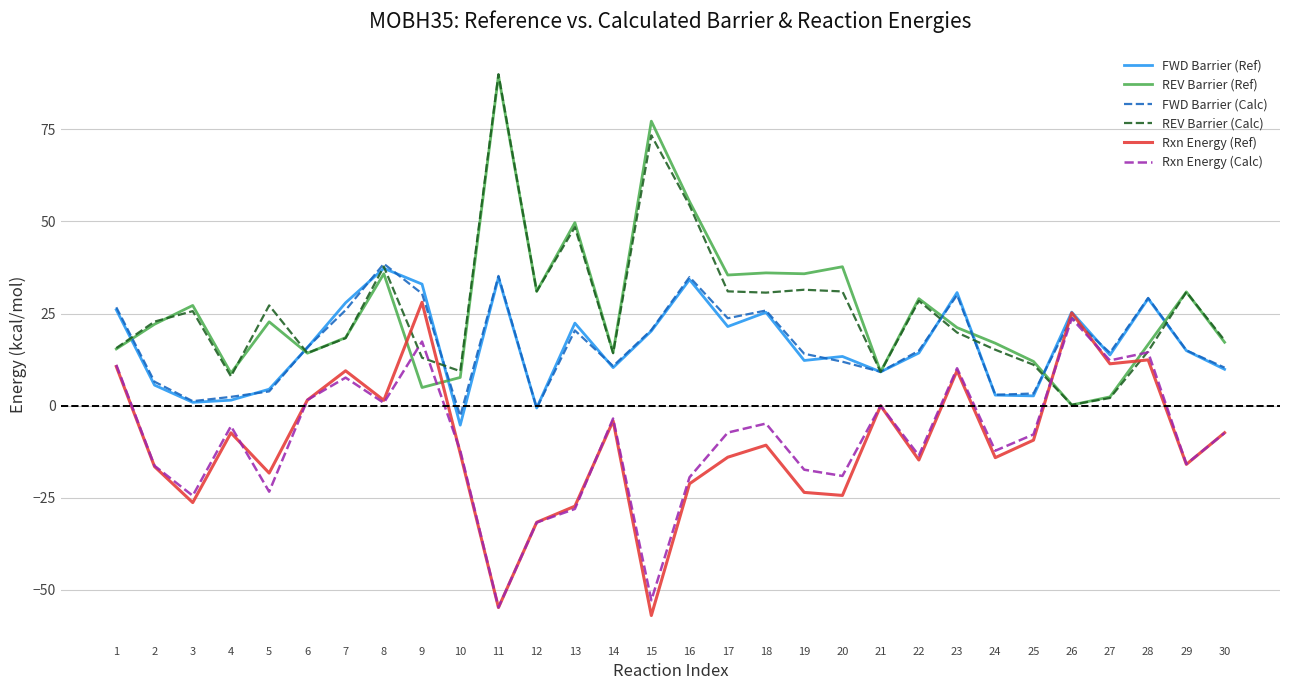

Is the value of FWD Barrier (Calc) at 21 greater than the value of Rxn Energy (Calc) at 26?

No